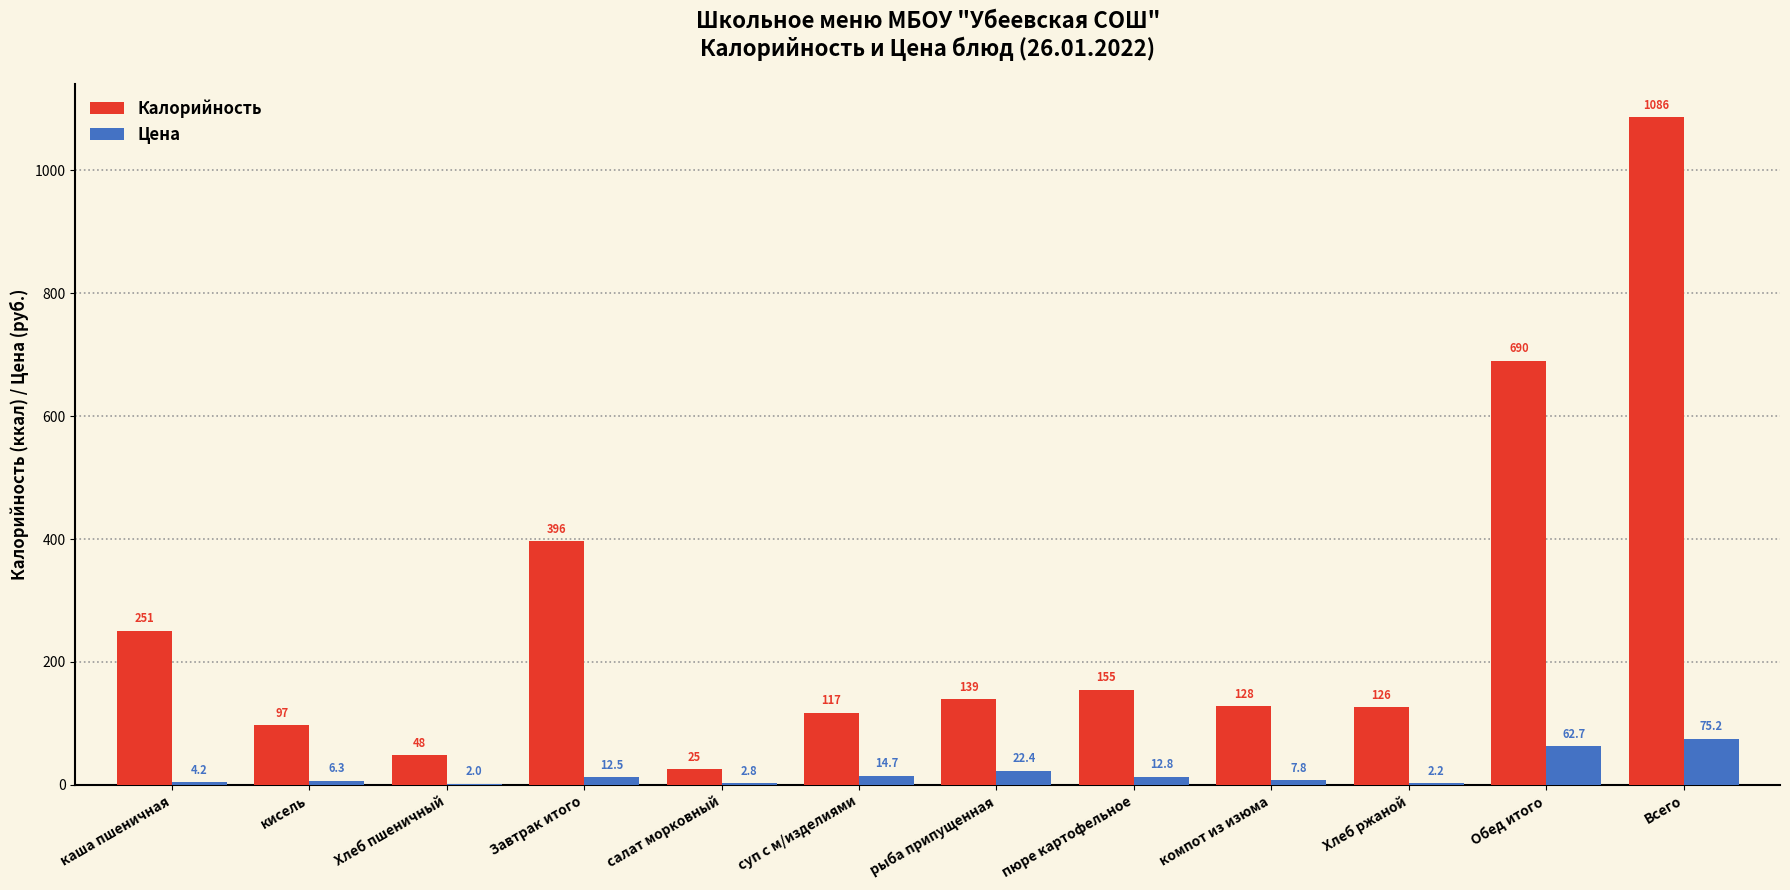

Which category has the highest value in the Калорийность series?

Всего